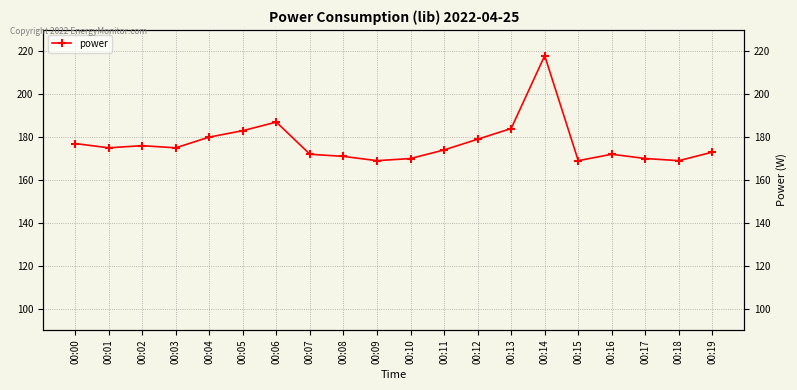

What value does the data have at 00:05?

183